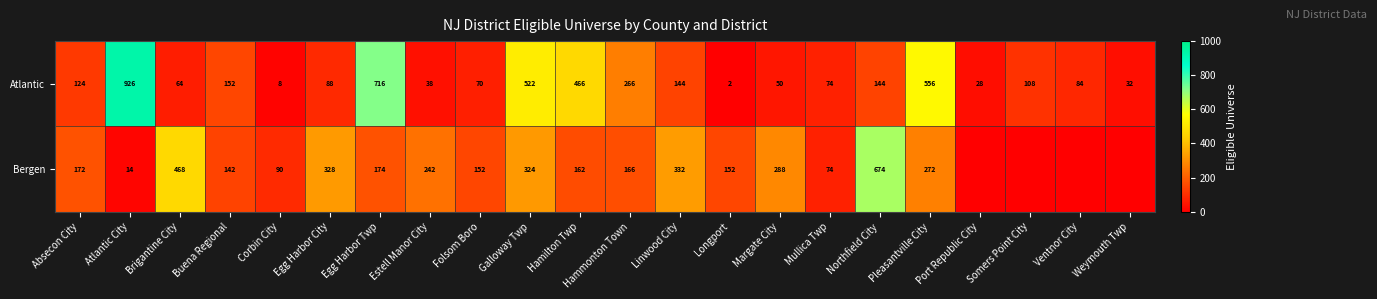

Where does the Atlantic series first go above 108?

Absecon City